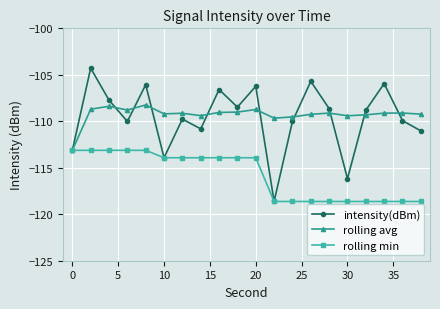

Which series has the widest spread of values?

intensity(dBm)